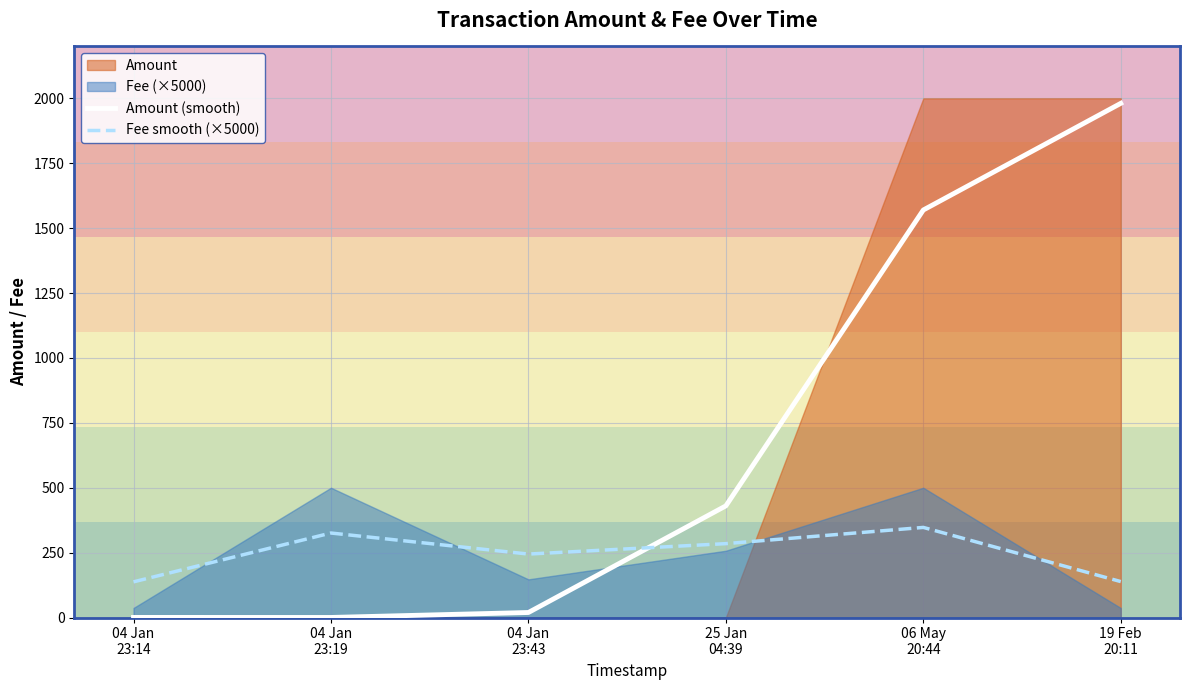

List the labels in order of Amount (smooth) value, smallest first.

04 Jan
23:19, 04 Jan
23:14, 04 Jan
23:43, 25 Jan
04:39, 06 May
20:44, 19 Feb
20:11